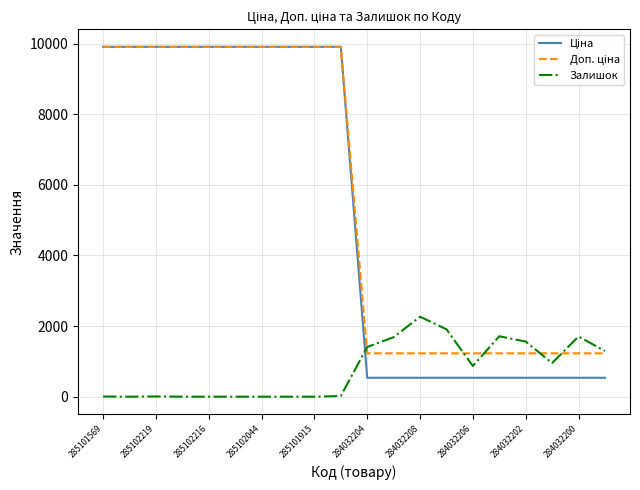

What is the maximum value shown in the chart?

9908.5